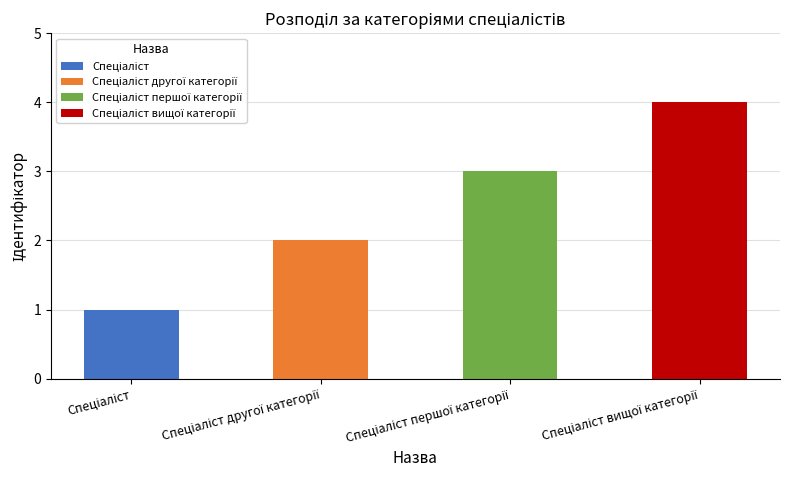

What is the minimum value shown in the chart?

1